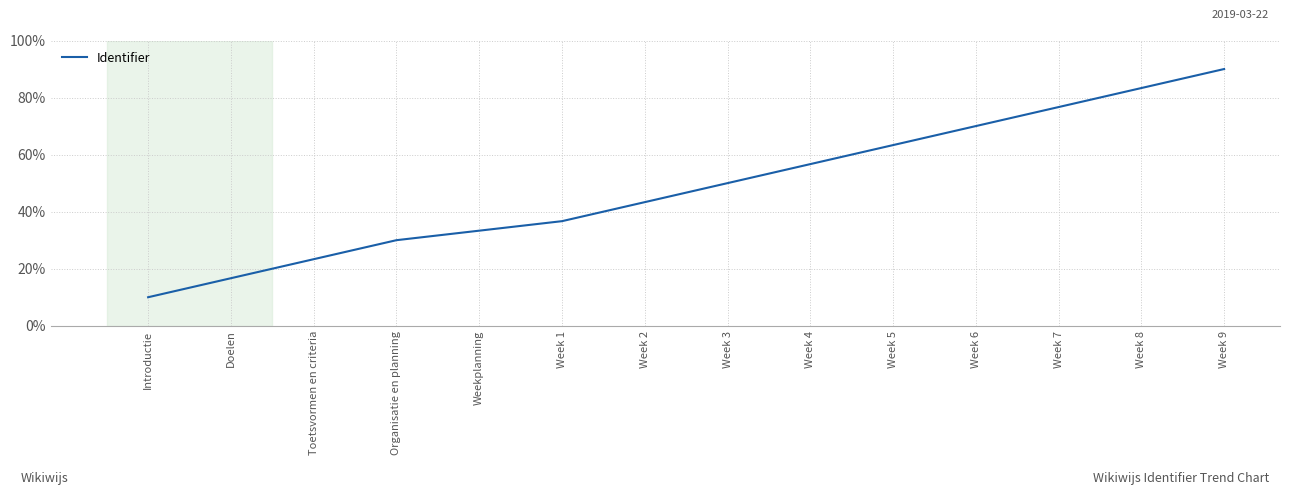

What is the change in value from Week 4 to Week 8?

+26.7